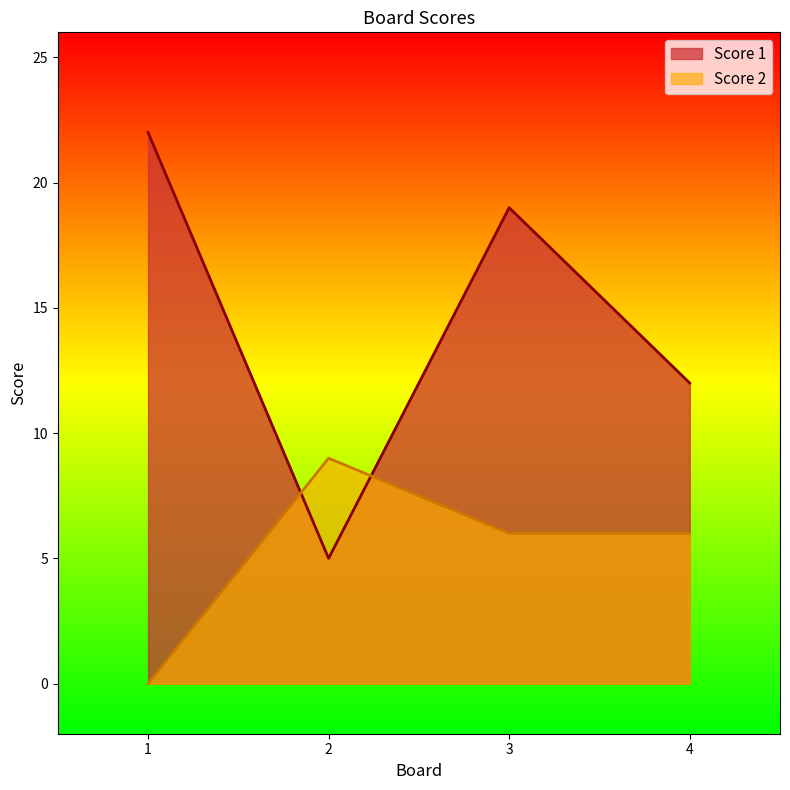

What are all the series names shown in the legend?

Score 1, Score 2